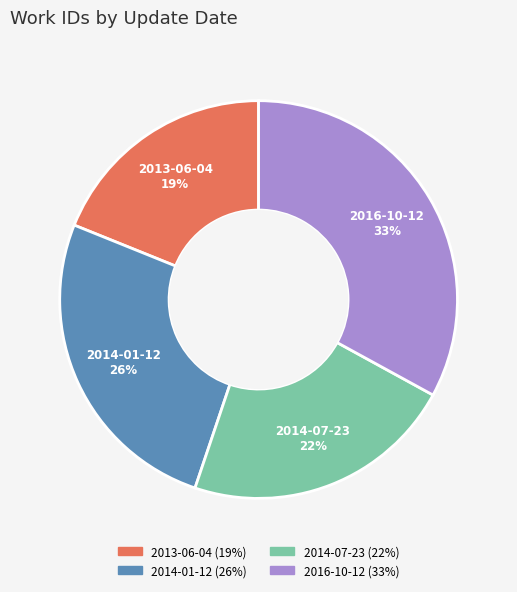

To the nearest percent, what portion does 2016-10-12 represent?

33%